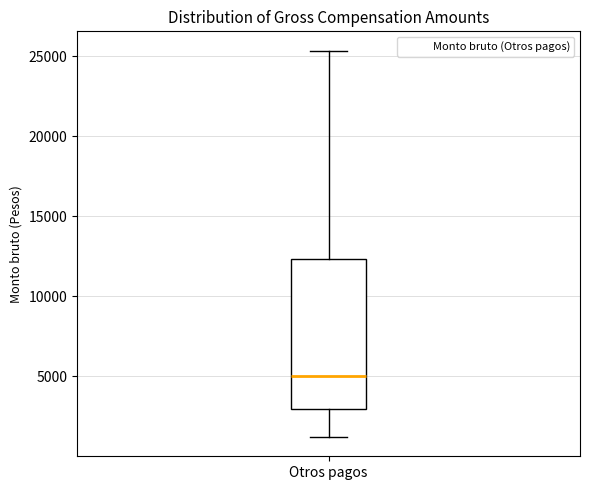

Read this box plot against the y-axis: the position of the median line, the range covered by the box, and the ends of both whiskers. The values are not printed on the chart, so give them approximately, as read against the axis.

median 5000, box 3000 to 12500, whiskers 1000 to 25500